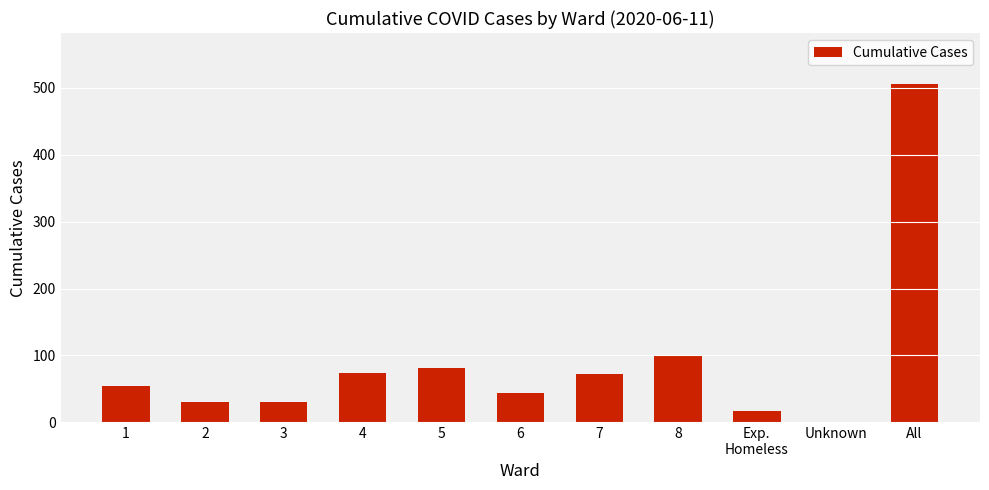

At which label is the value closest to 253?

8